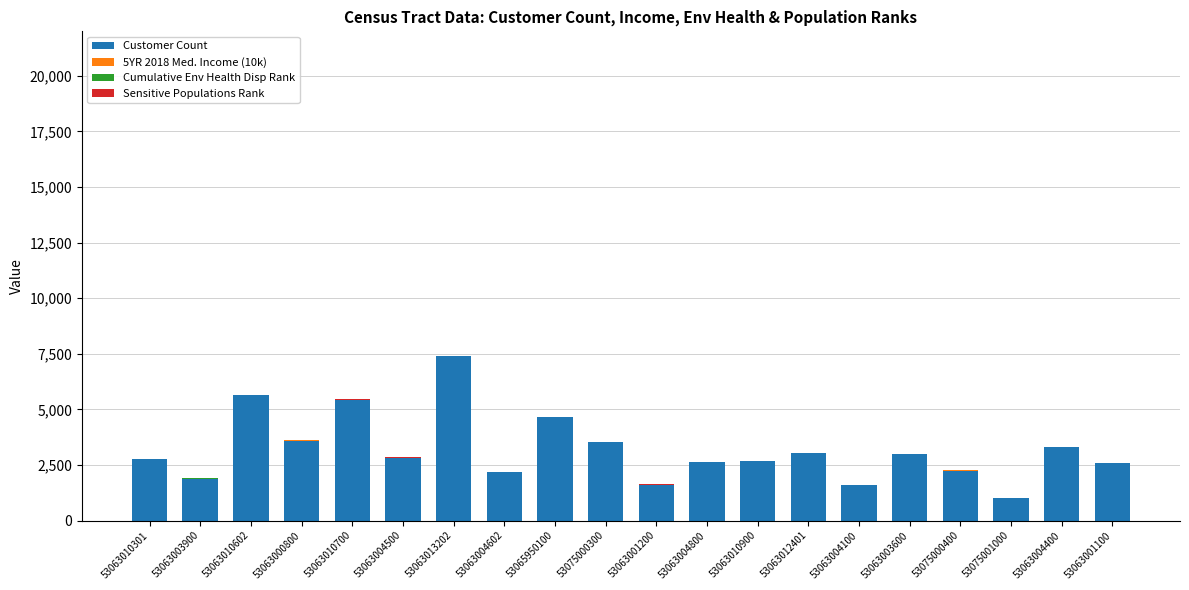

What is the highest value of the Customer Count series?

7403.0